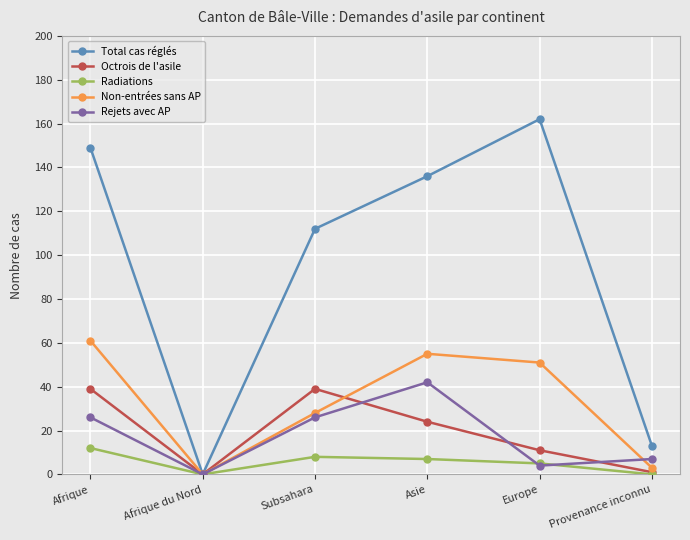

What is the difference between the second highest and second lowest values in the Radiations series?

8